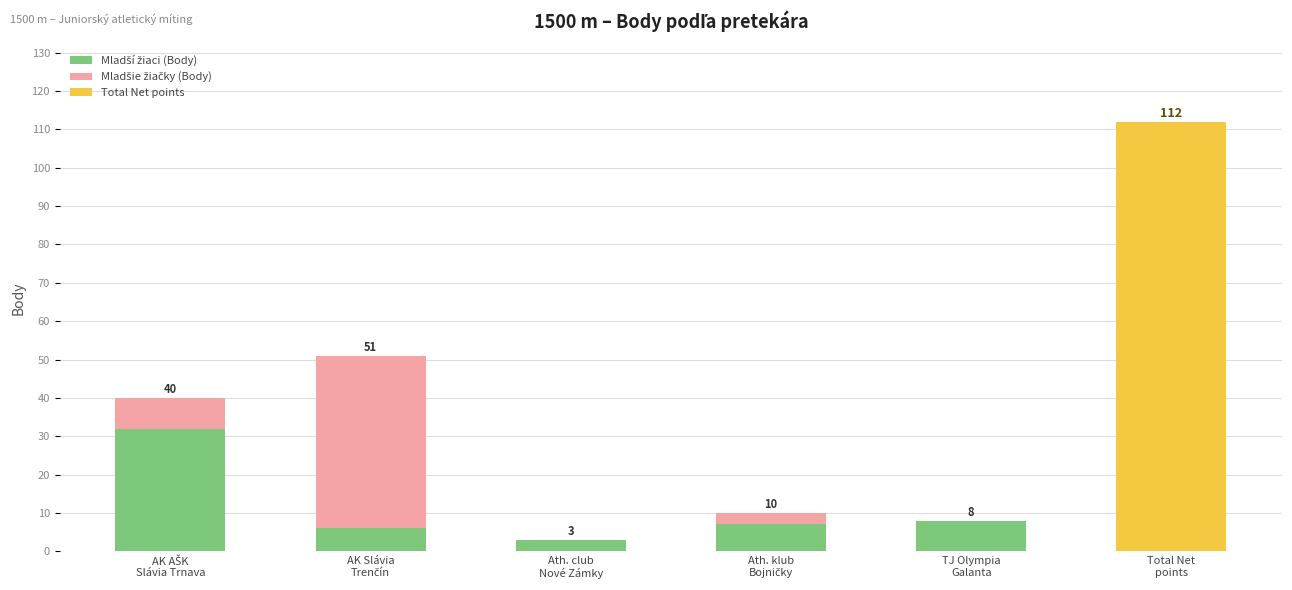

What is the difference between the Mladší žiaci (Body) values at TJ Olympia
Galanta and Ath. klub
Bojničky?

1